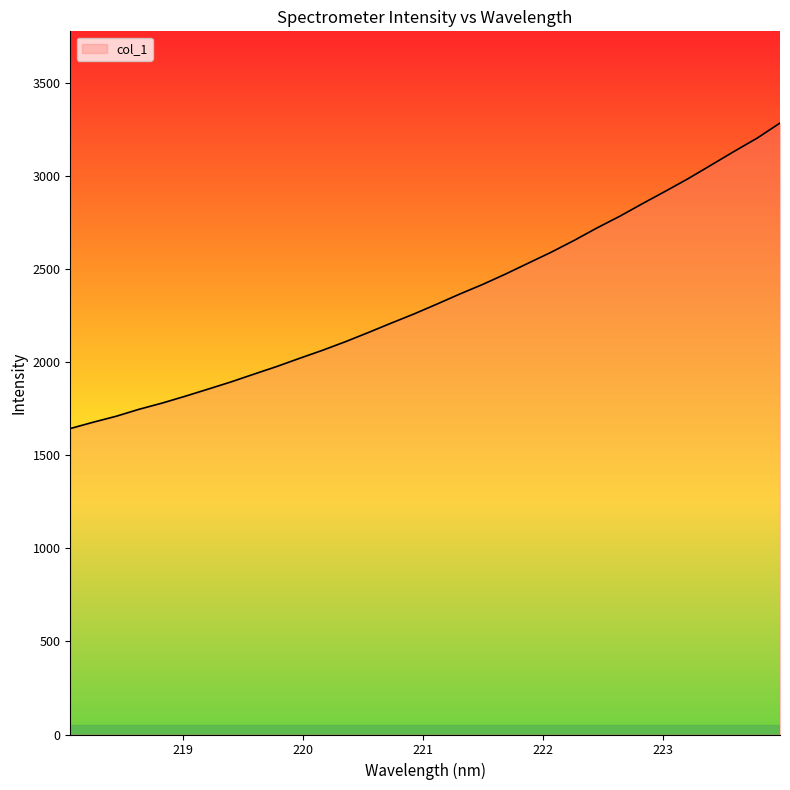

What is the smallest value displayed?

1643.4